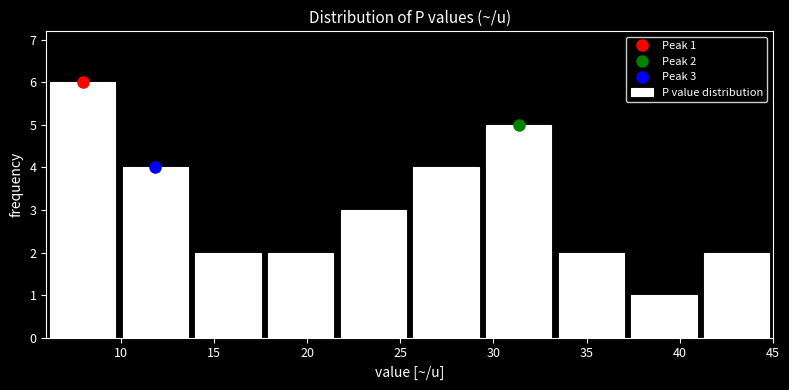

Over which range of the x-axis is the bar tallest?

6.0 to 9.9